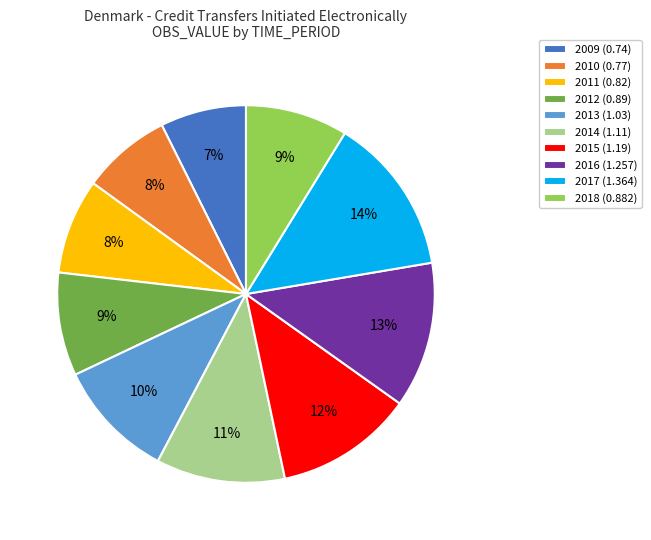

To the nearest percent, what is the difference between the 2017 and 2016 slice percentages?

1%